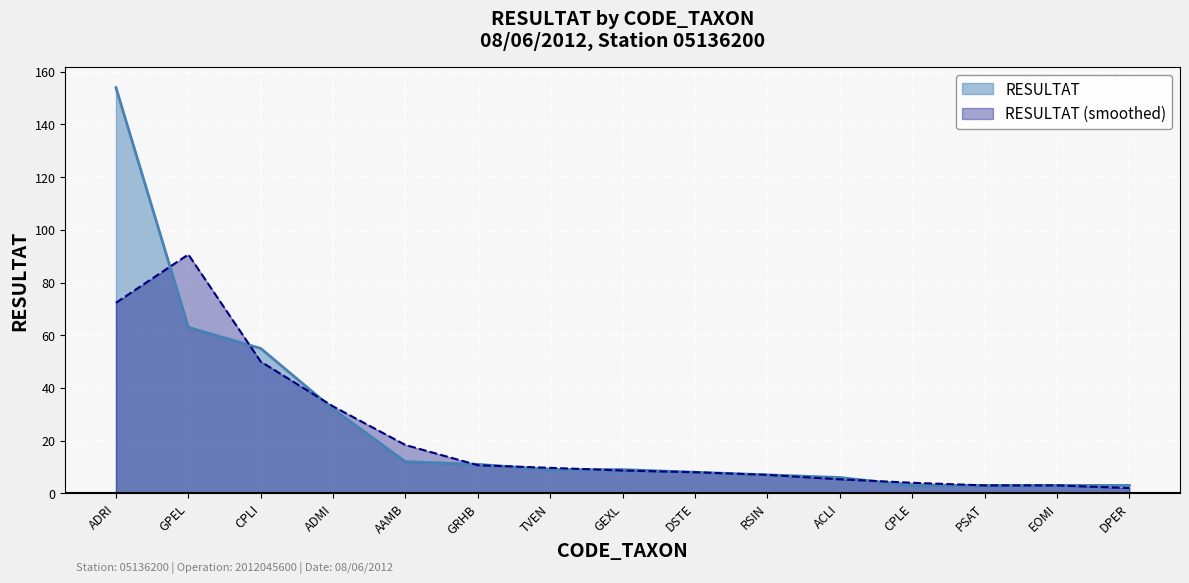

What is the maximum value shown in the chart?

154.0